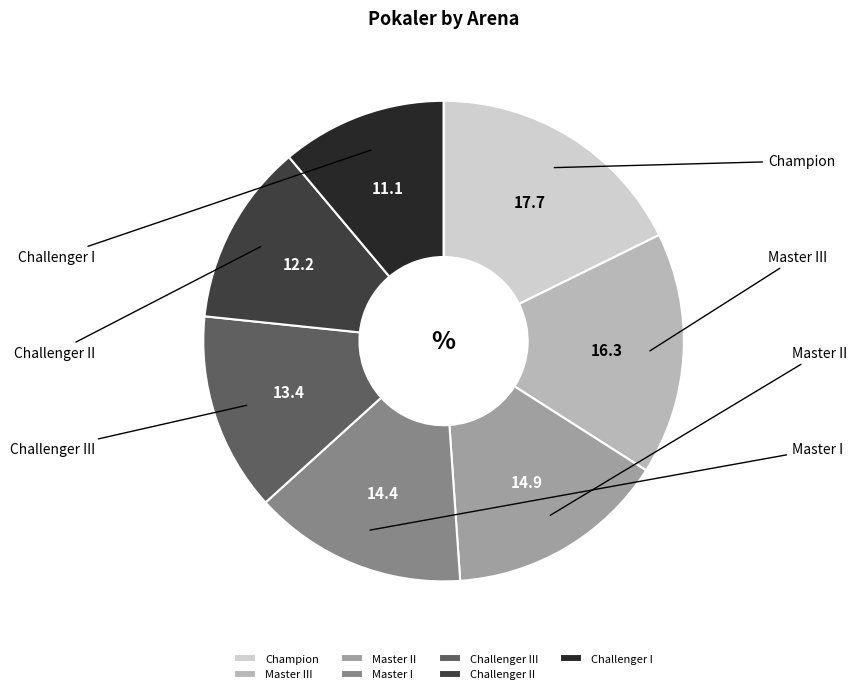

Is it true that Challenger I is 22% of the pie?

False